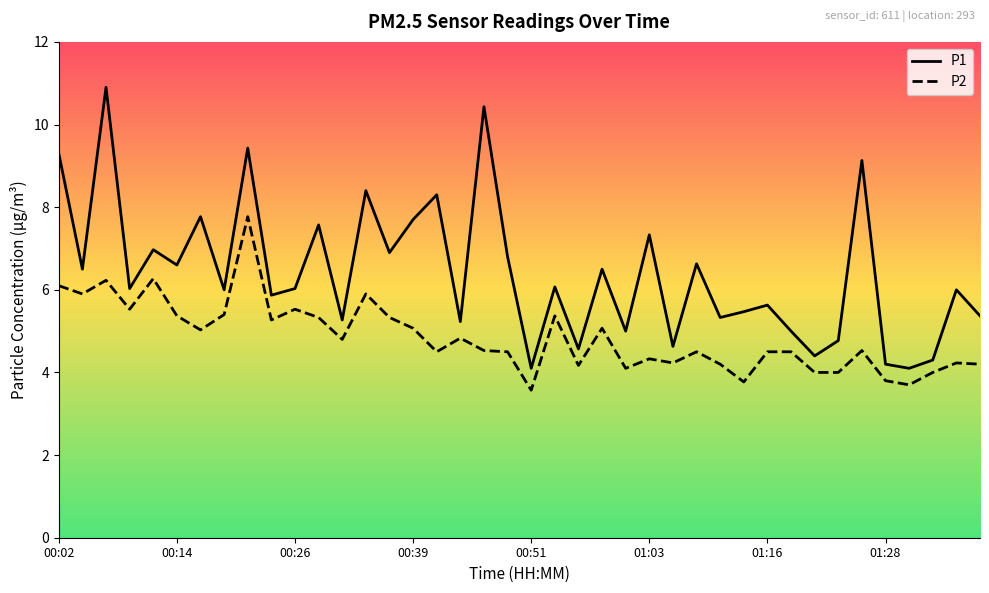

What is the difference between the second highest and second lowest values in the P2 series?

2.6